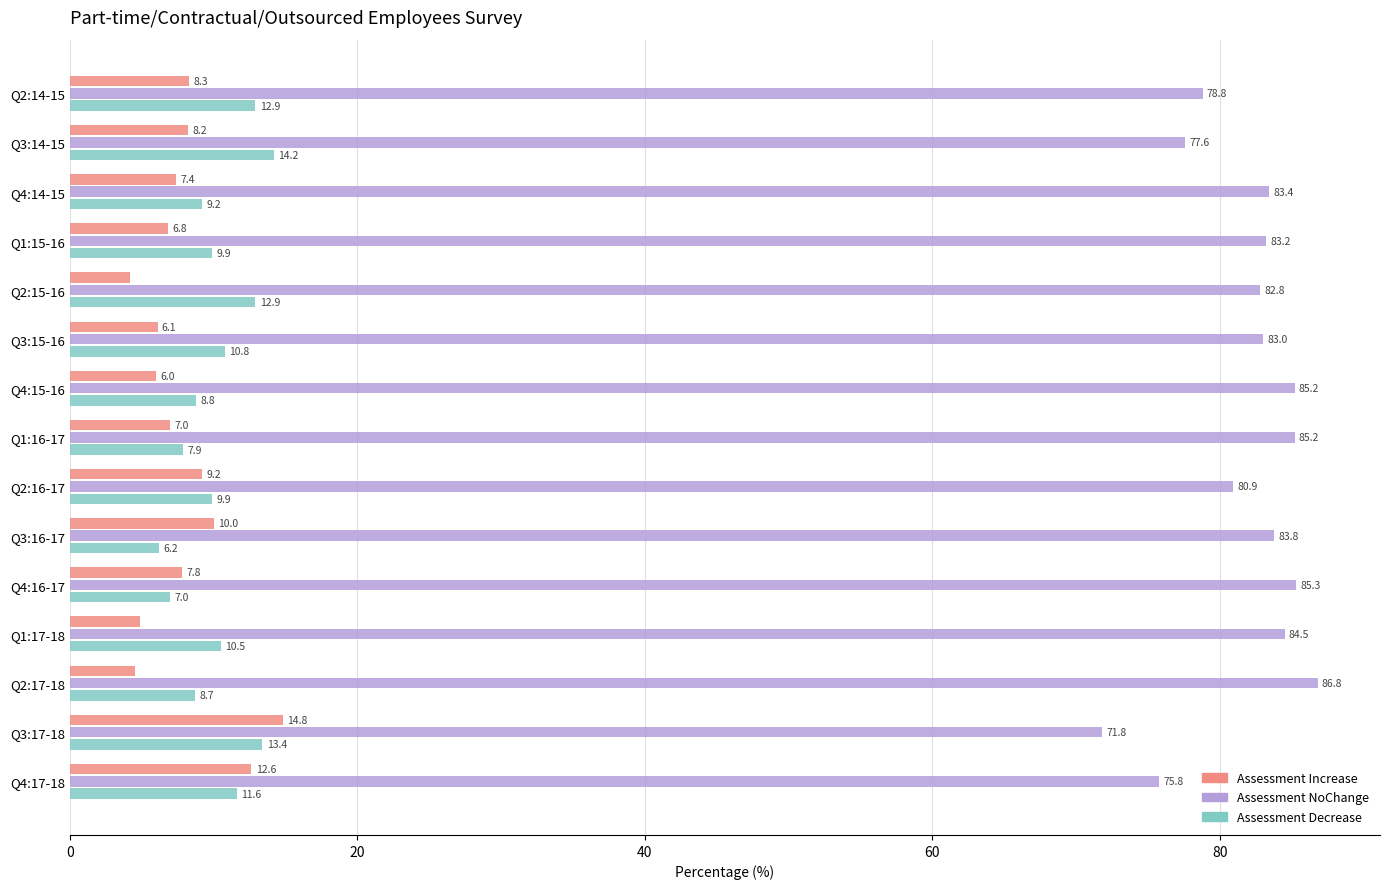

What is the total value across all series at Q3:16-17?

100.0